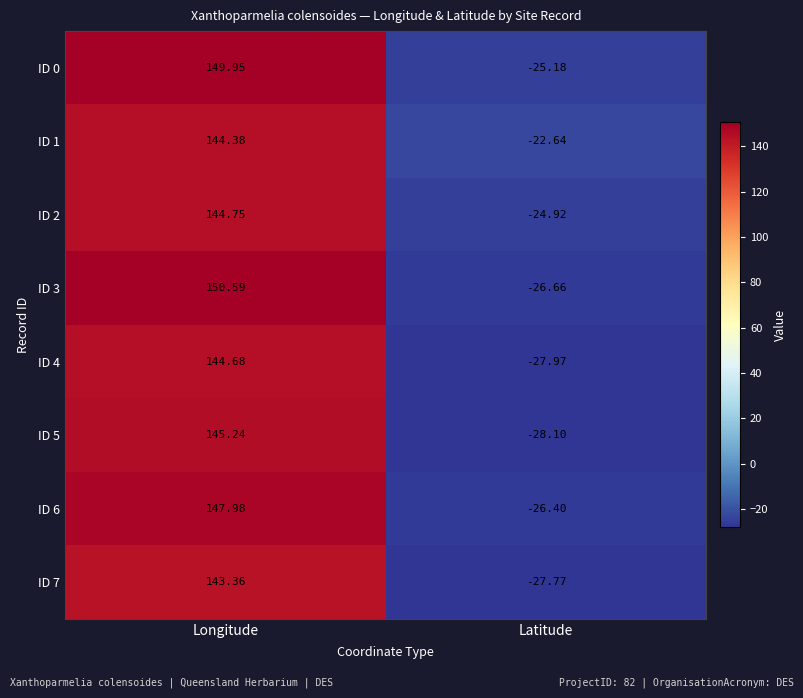

At which category is the sum across all series the highest?

Longitude